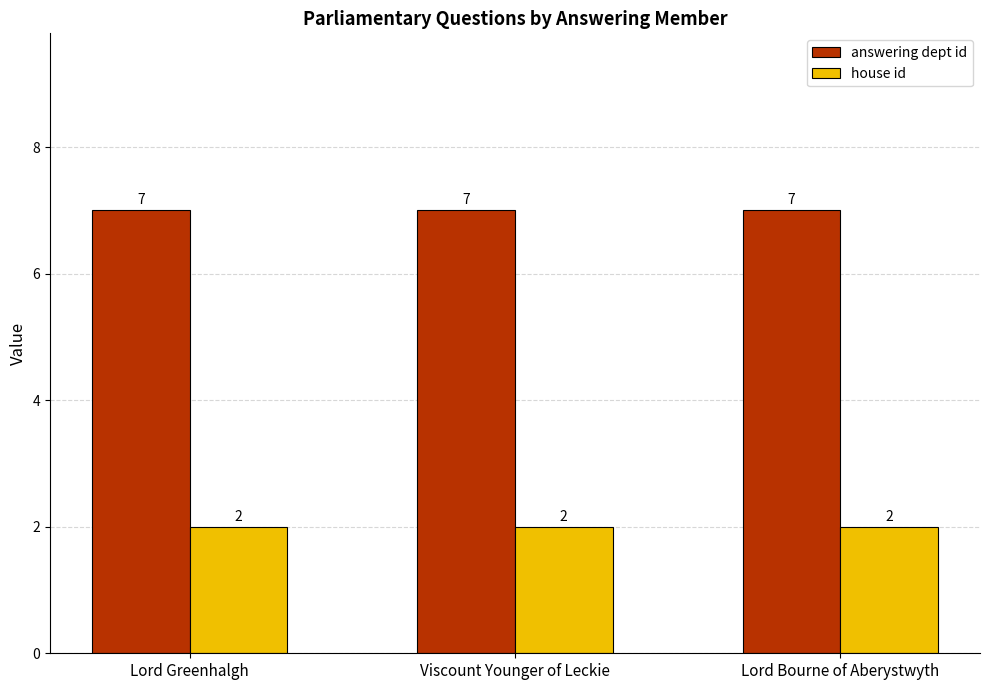

At how many categories does at least one series exceed 5?

3